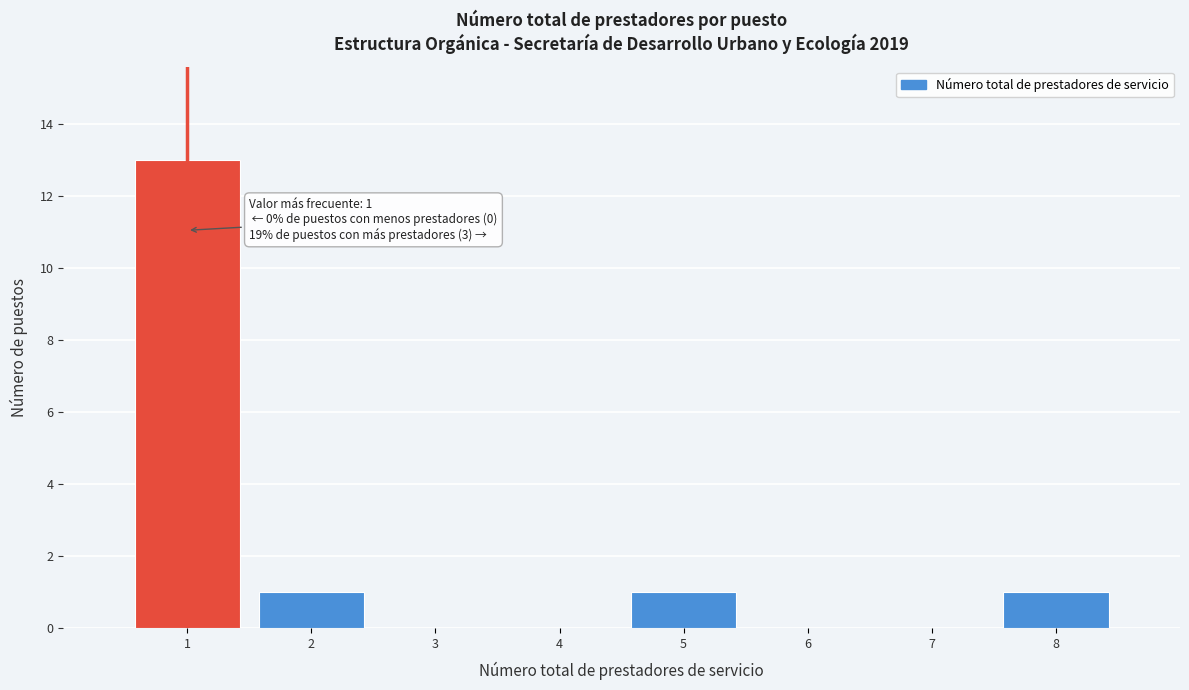

Reading left to right, what are all the values shown in this chart?

1=13	2=1	3=0	4=0	5=1	6=0	7=0	8=1